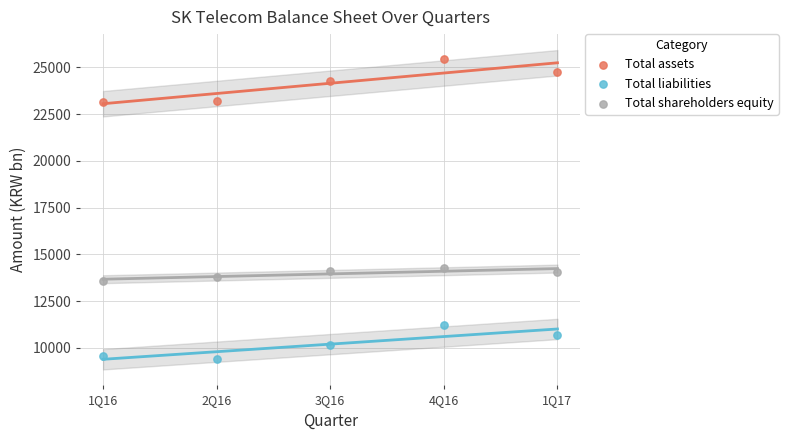

Which series has the widest spread of Y values?

Total assets